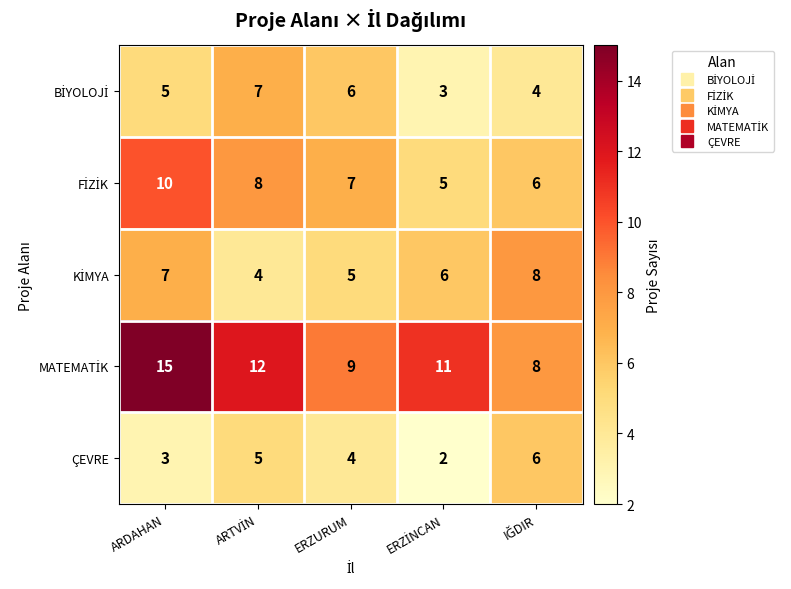

At which category does the chart reach its peak across all series?

ARDAHAN